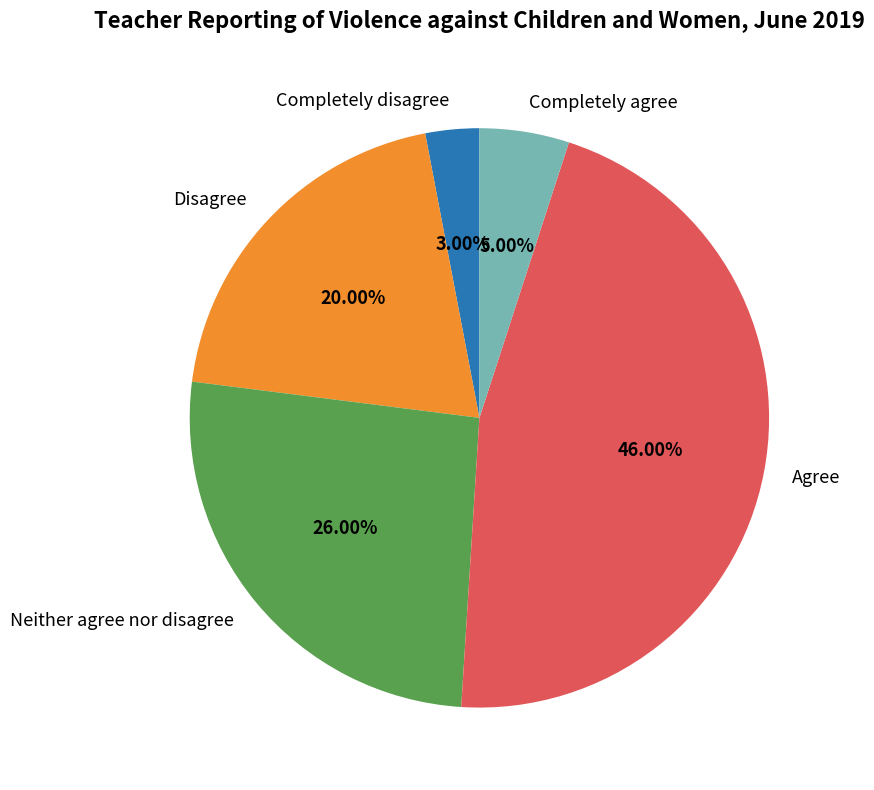

What is the total percentage of Neither agree nor disagree and Disagree?

46.0%